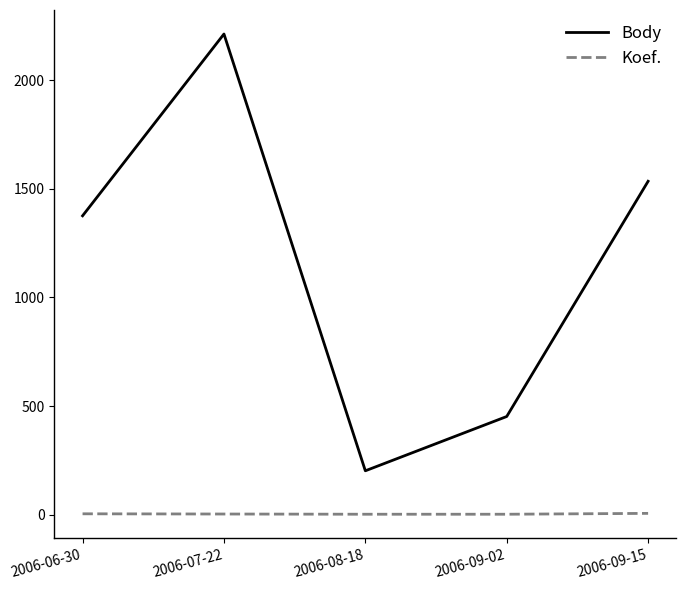

Which series has the widest spread of values?

Body